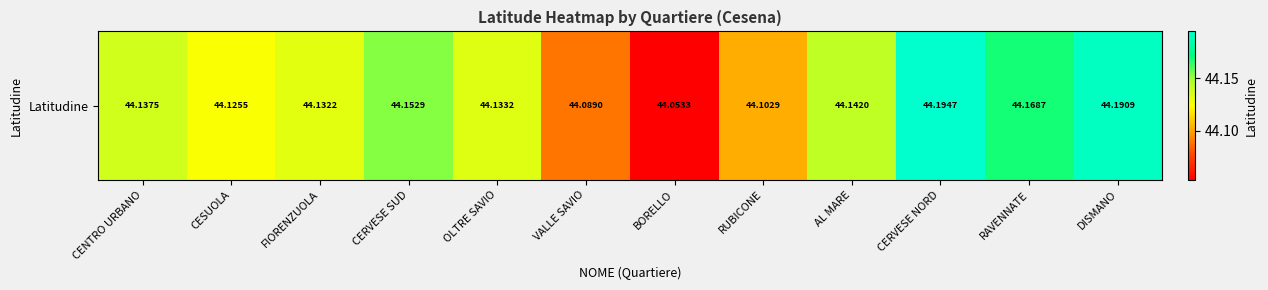

What is the ratio of the value at CESUOLA to the value at CERVESE SUD?

1.0